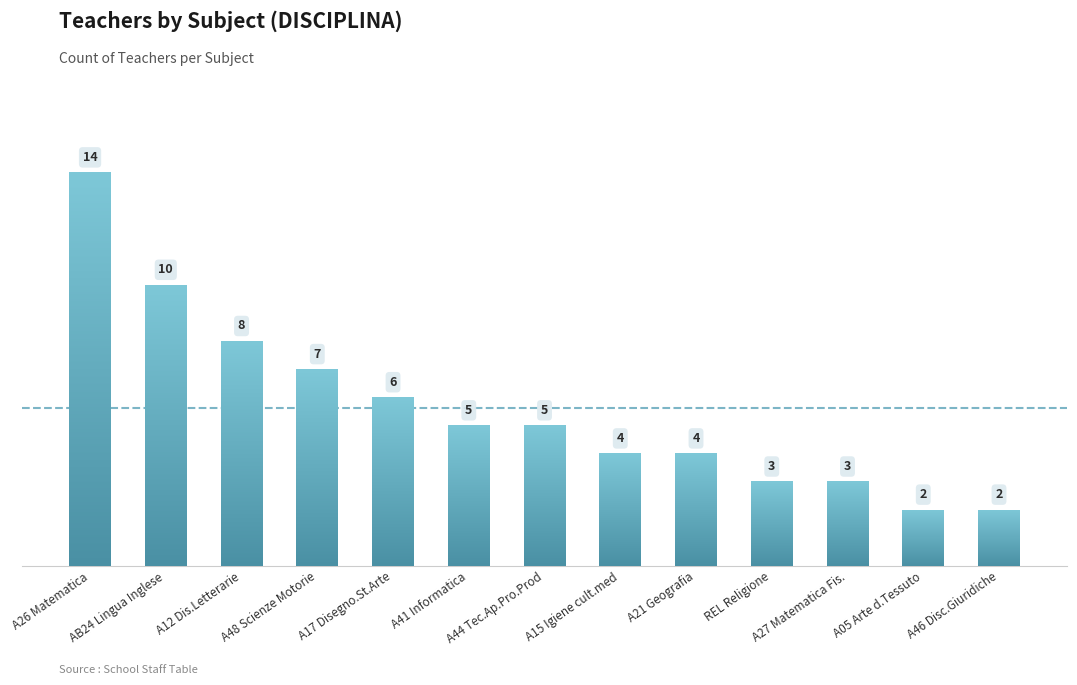

The chart shows a value of 5 at A12 Dis.Letterarie. True or false?

False